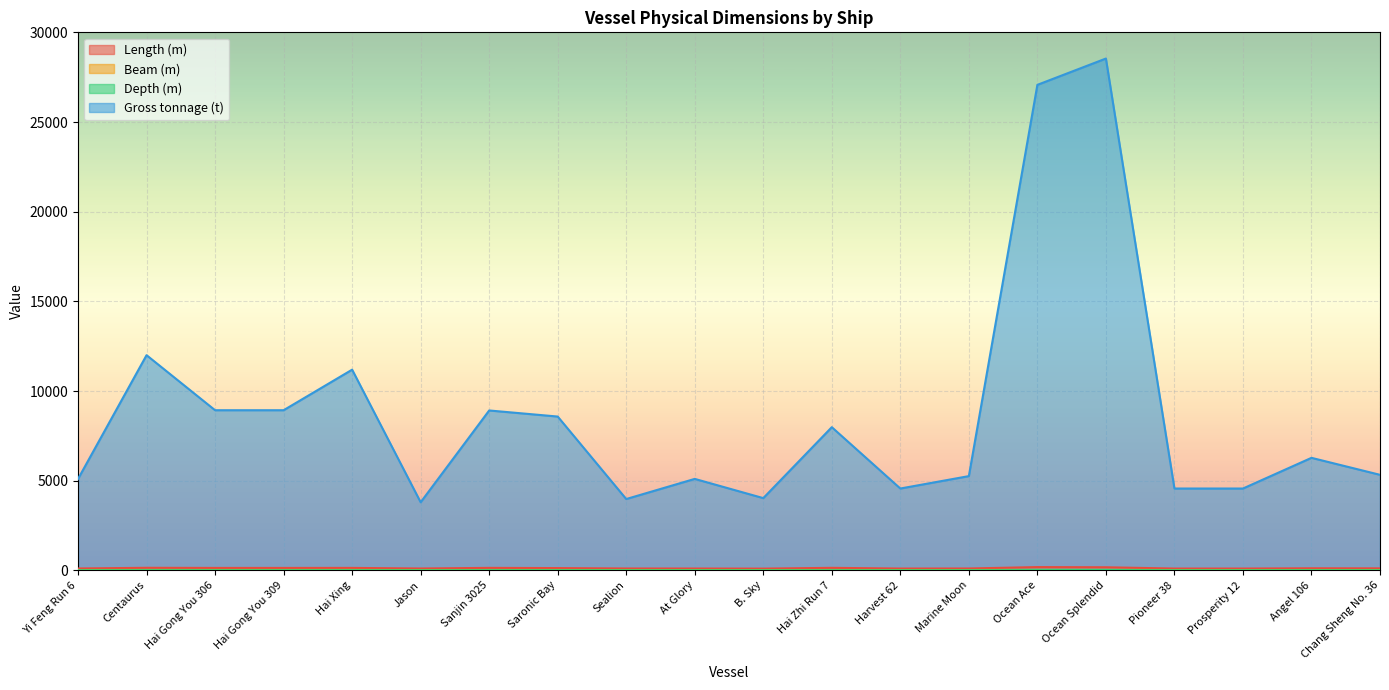

True or false: Beam (m) has more than 0 interior local peaks.

True